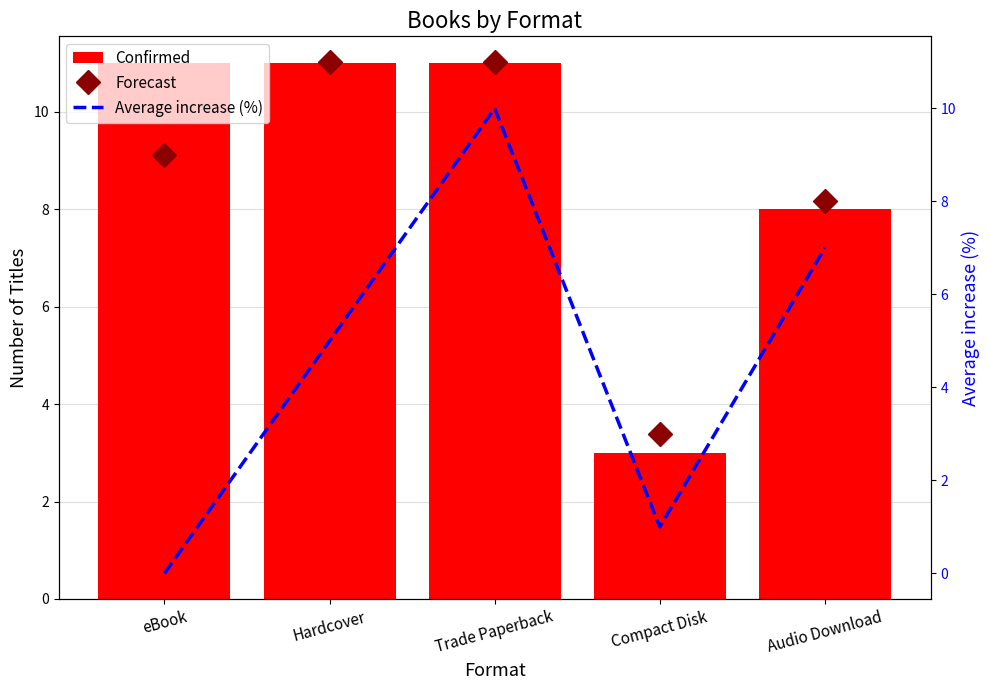

Which series changed the most between Compact Disk and Audio Download?

Average increase (%)